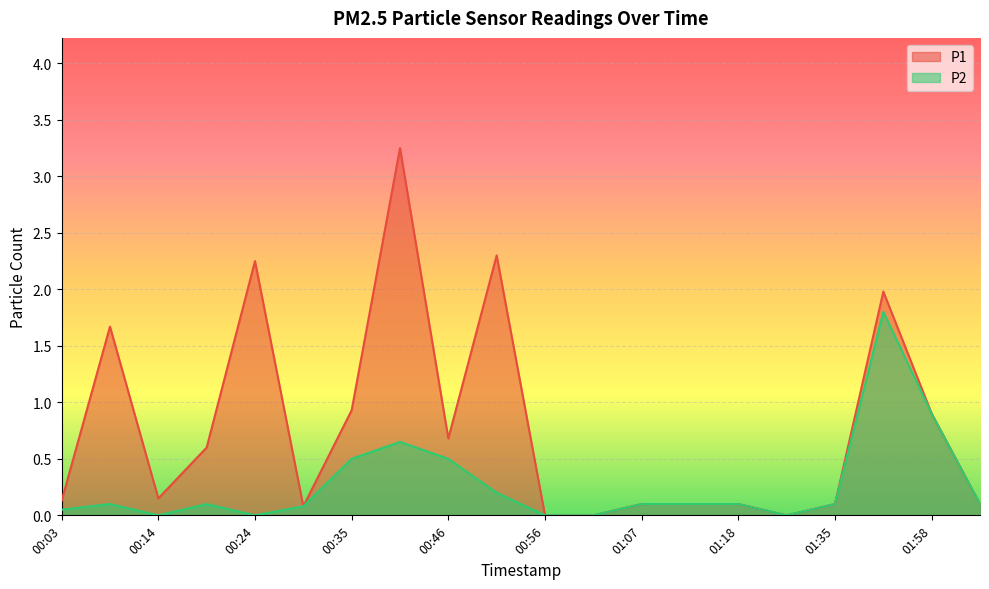

What is the approximate value of P1 at 00:35?

0.9